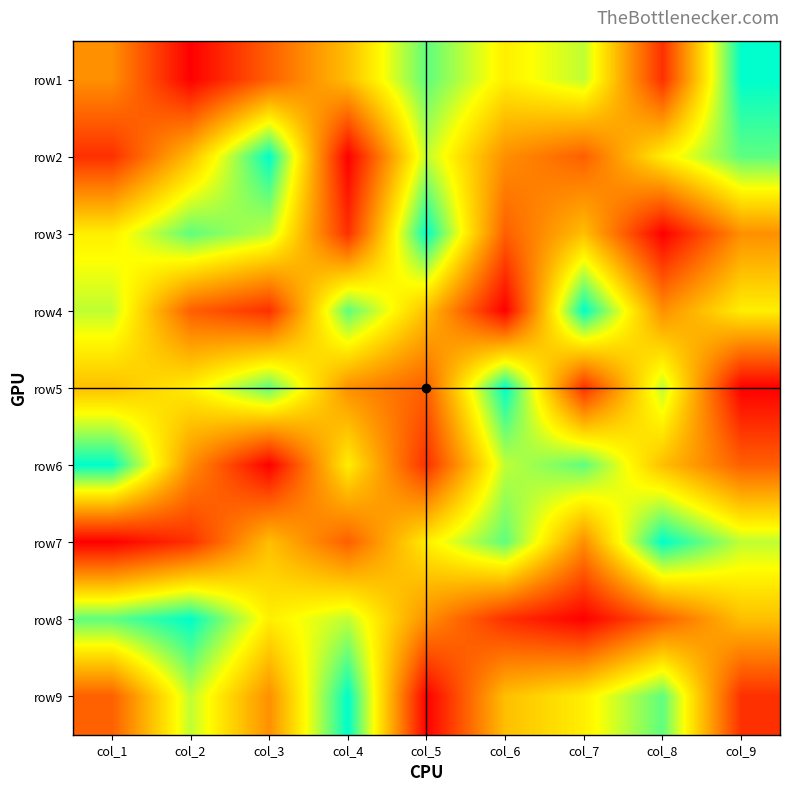

Count the number of data series in this chart.

9